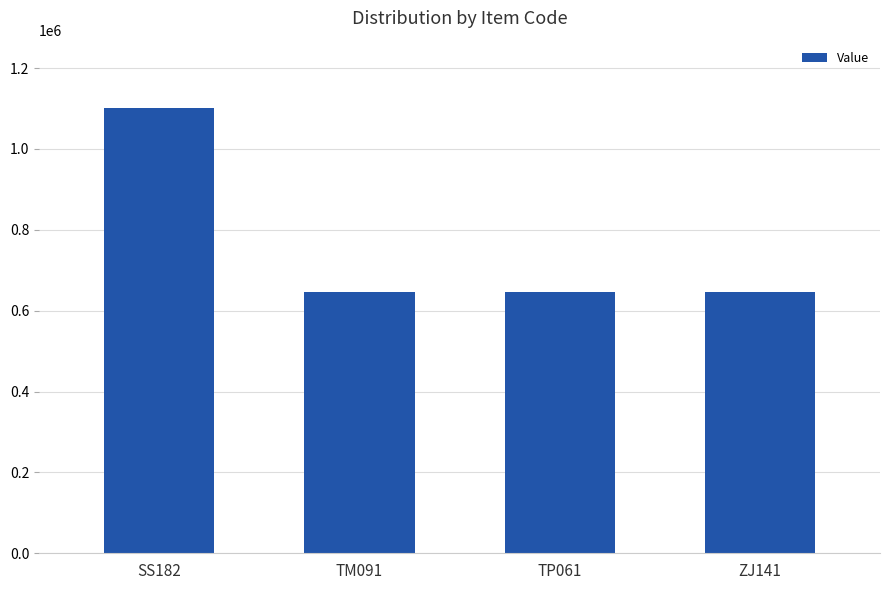

How many series are shown in this chart?

1